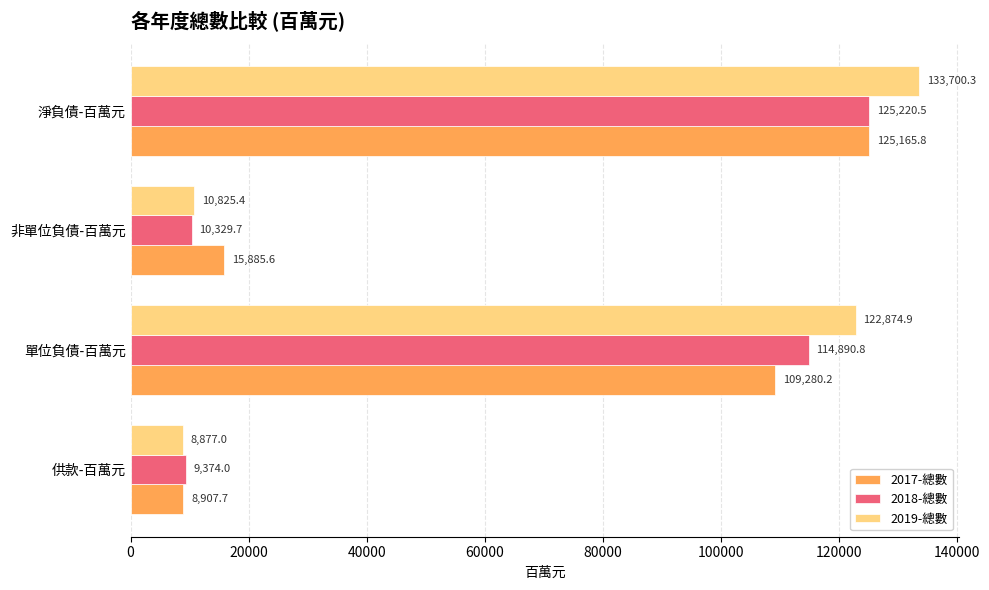

What are all the series names shown in the legend?

2017-總數, 2018-總數, 2019-總數